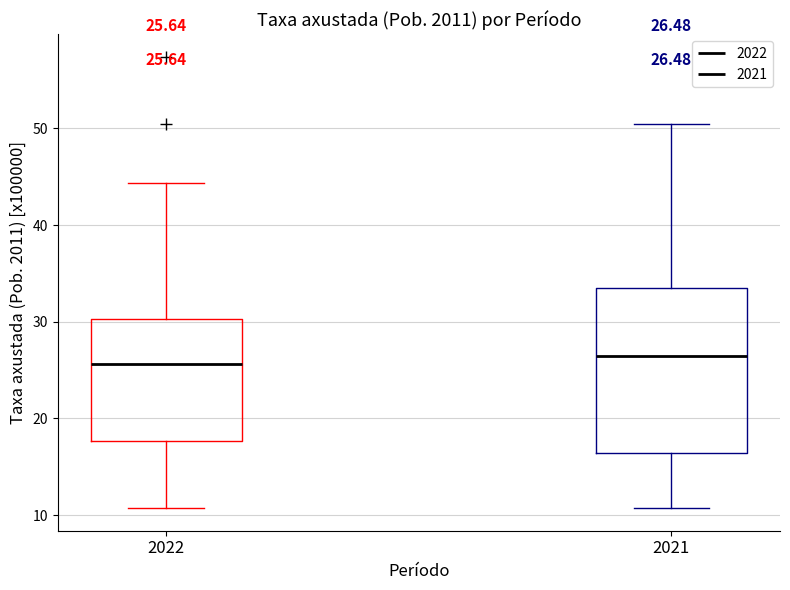

Comparing the boxes themselves (not the whiskers), which one is the tallest?

2021